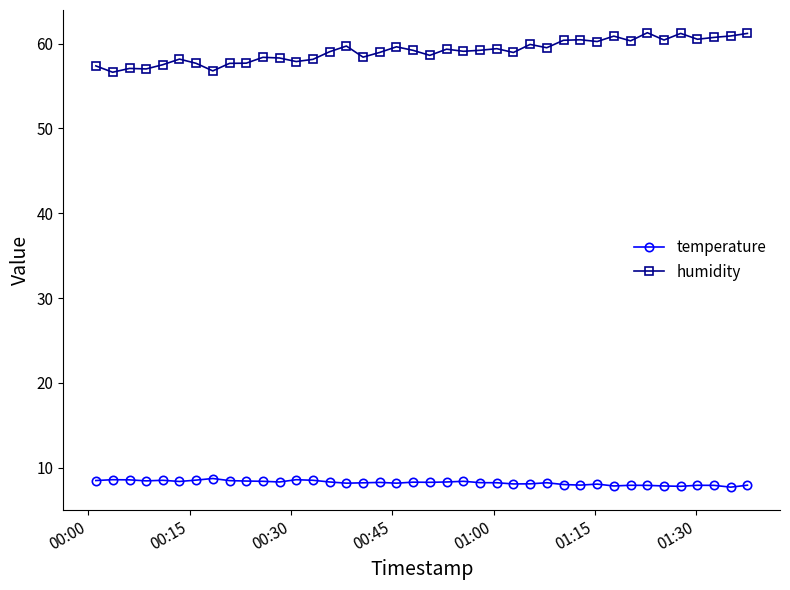

What is the value of the humidity point at the 24th from the left?

59.2